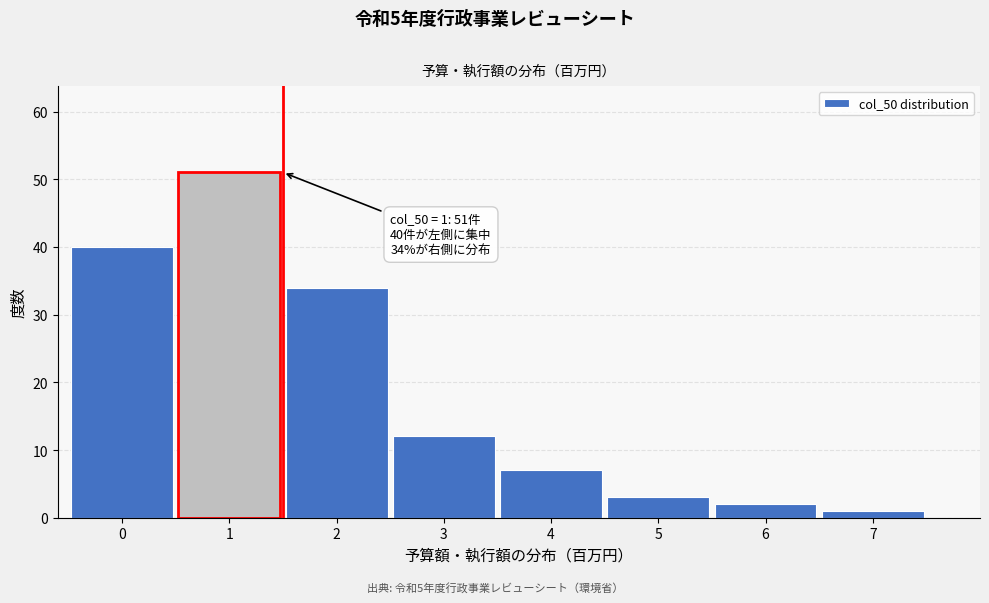

Reading right to left, transcribe all the data shown in this chart.

7=1	6=2	5=3	4=7	3=12	2=34	1=51	0=40